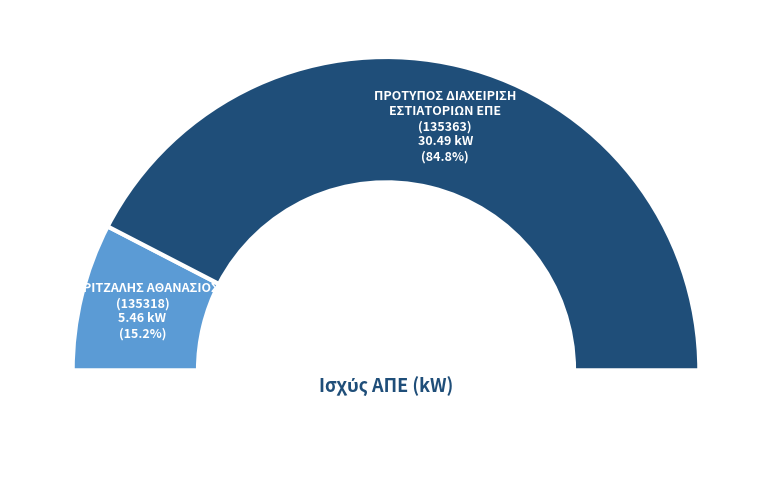

To the nearest percent, what is the combined percentage of ΓΚΡΙΤΖΑΛΗΣ ΑΘΑΝΑΣΙΟΣ
(135318) and ΠΡΟΤΥΠΟΣ ΔΙΑΧΕΙΡΙΣΗ
ΕΣΤΙΑΤΟΡΙΩΝ ΕΠΕ
(135363)?

100%